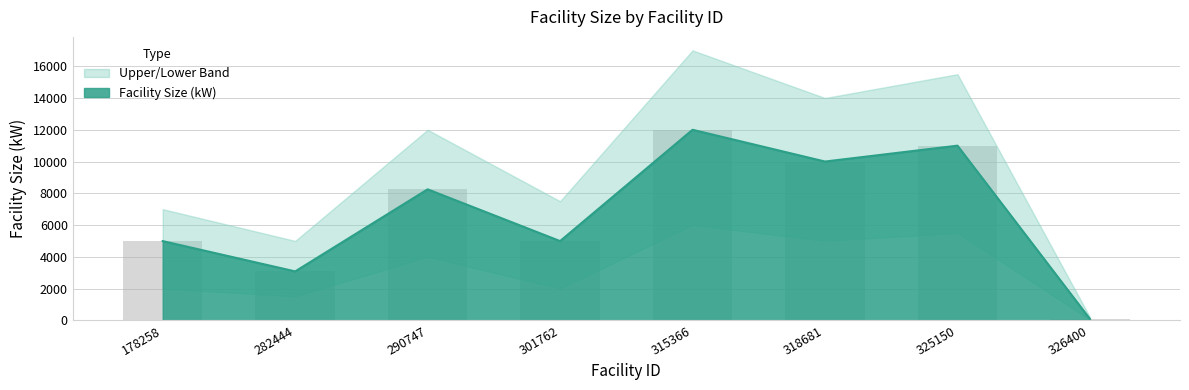

Between 290747 and 178258, which is larger?

290747